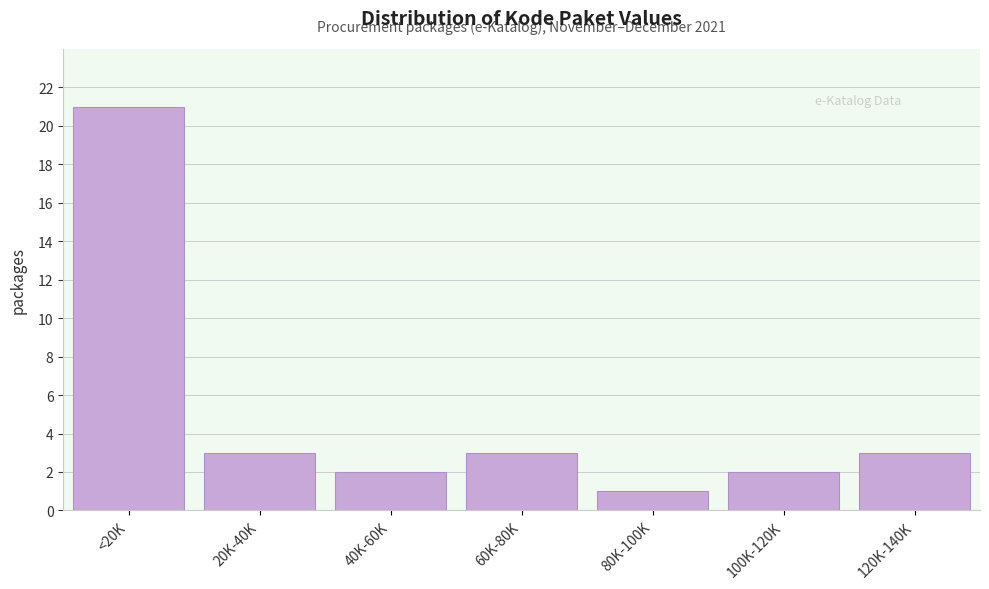

Reading left to right, extract all data points from this chart.

<20K=21	20K-40K=3	40K-60K=2	60K-80K=3	80K-100K=1	100K-120K=2	120K-140K=3